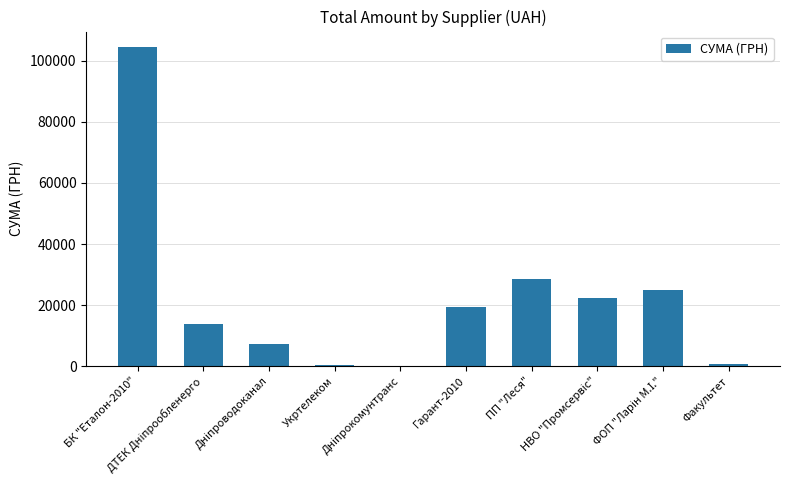

What is the greatest value displayed?

104400.0